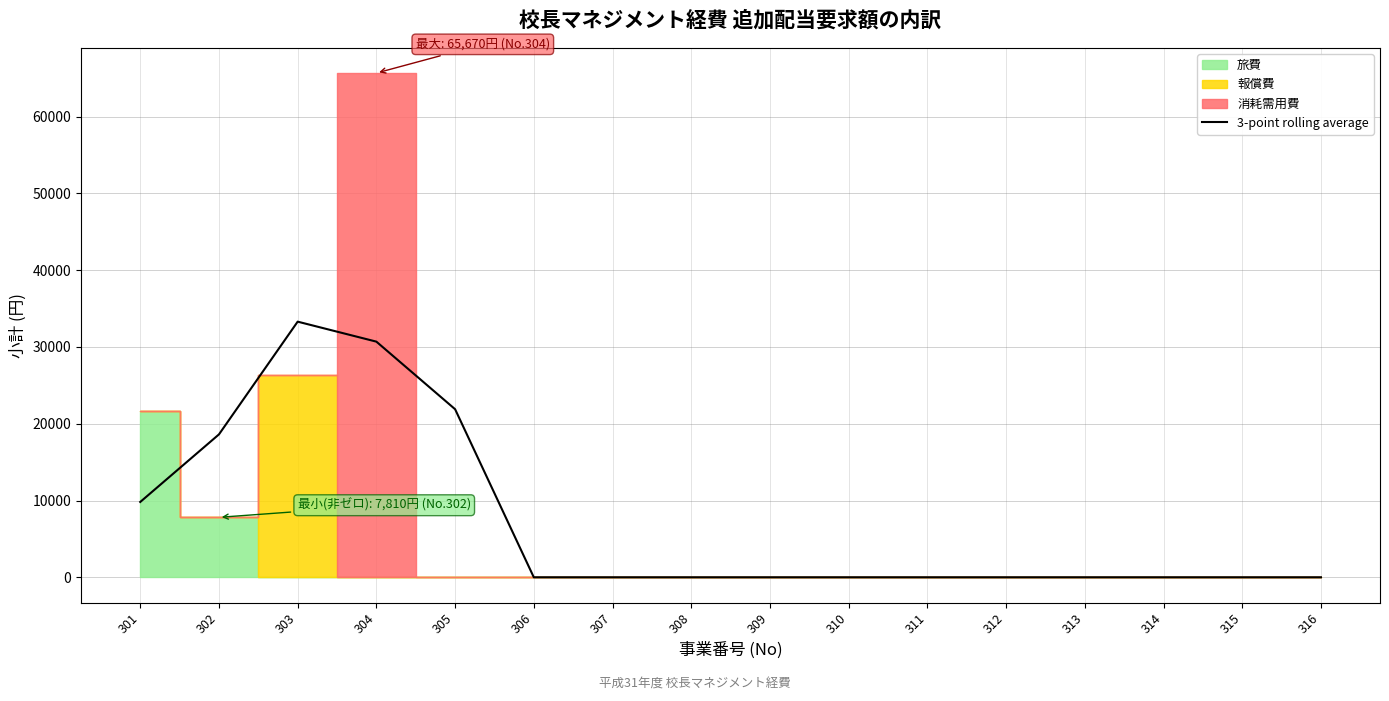

Is it true that the value at 307 is 0.0?

True